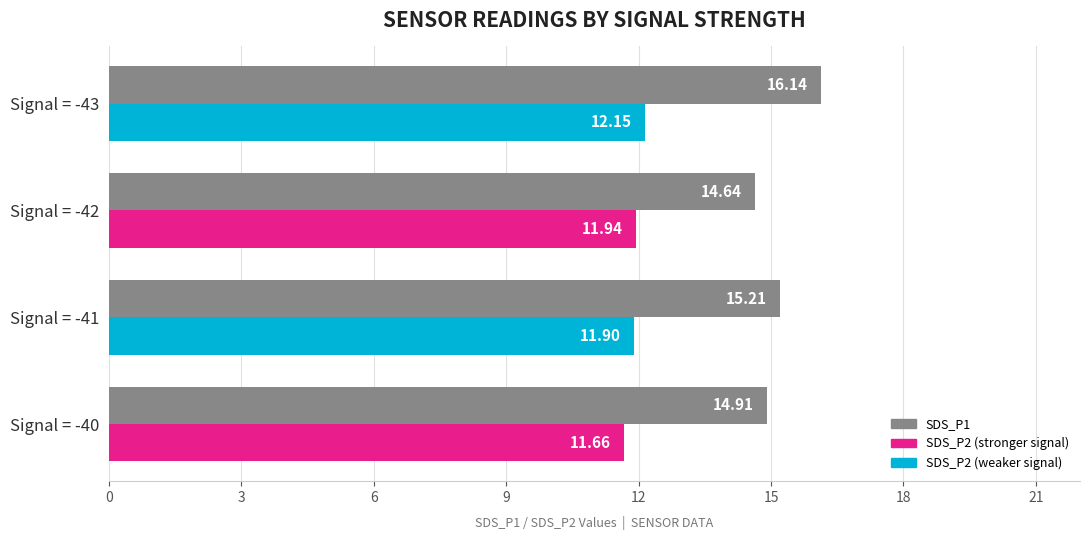

At which category is the sum across all series the highest?

Signal = -43